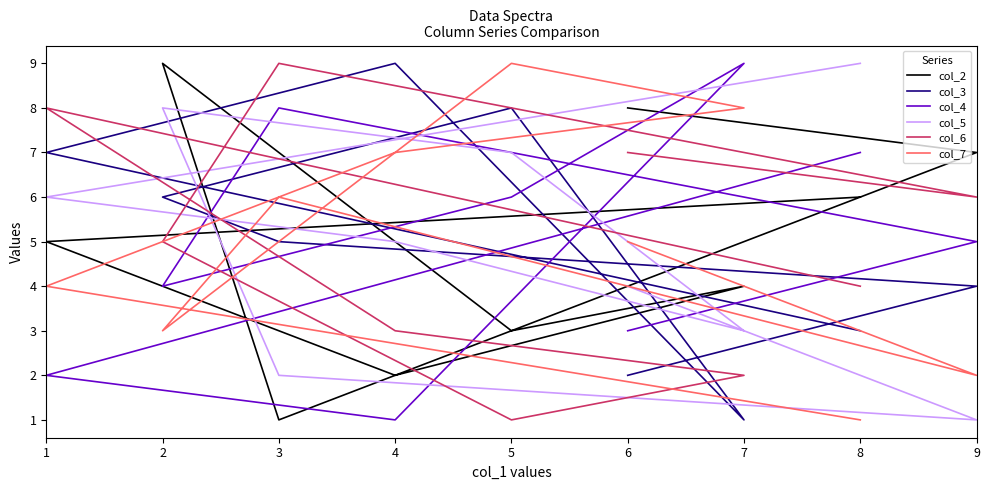

Is this an area chart (filled region under the line)?

No